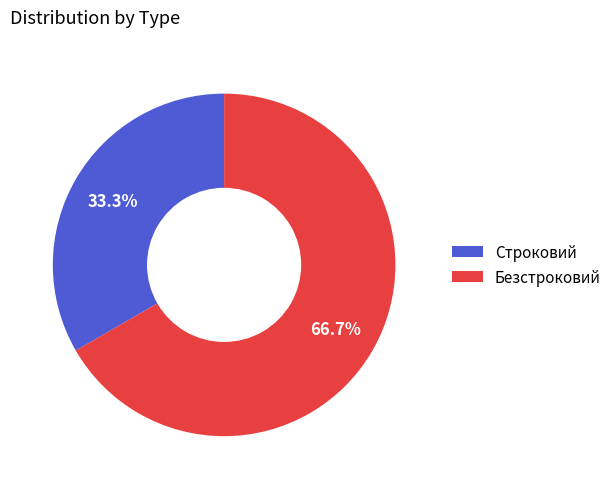

What percentage is the Безстроковий slice, to the nearest percent?

67%